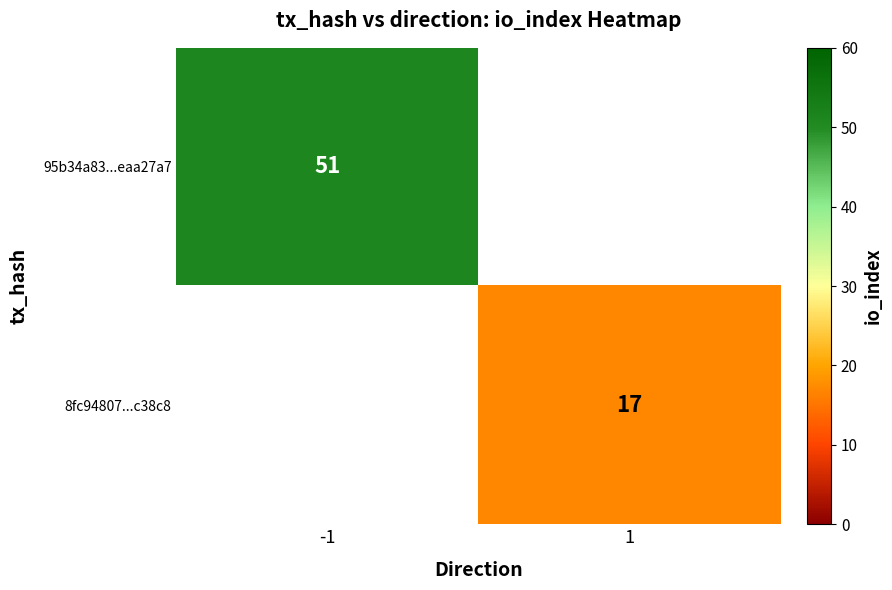

True or false: 8fc94807...c38c8 has a value of 6.6 at 1.

False